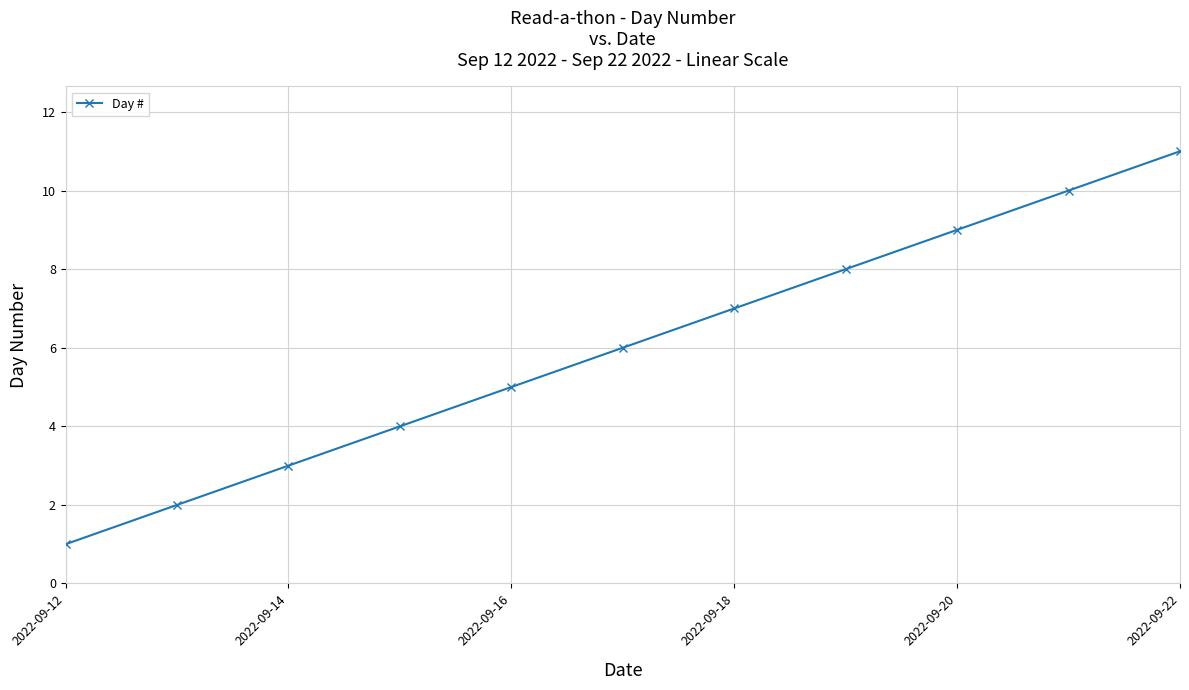

Reading right to left, what are all the values shown in this chart?

11	10	9	8	7	6	5	4	3	2	1